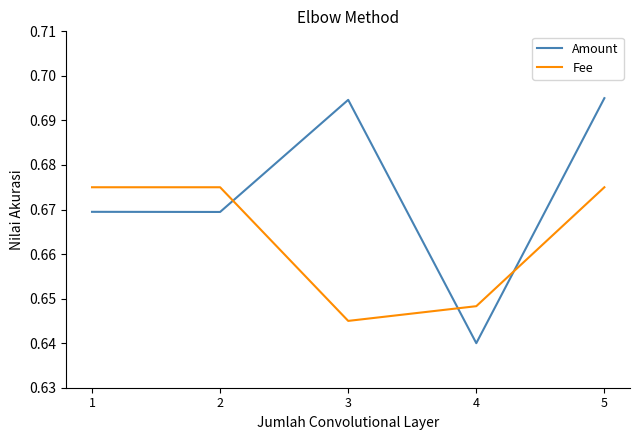

How many Amount values are between 0 and 1?

5